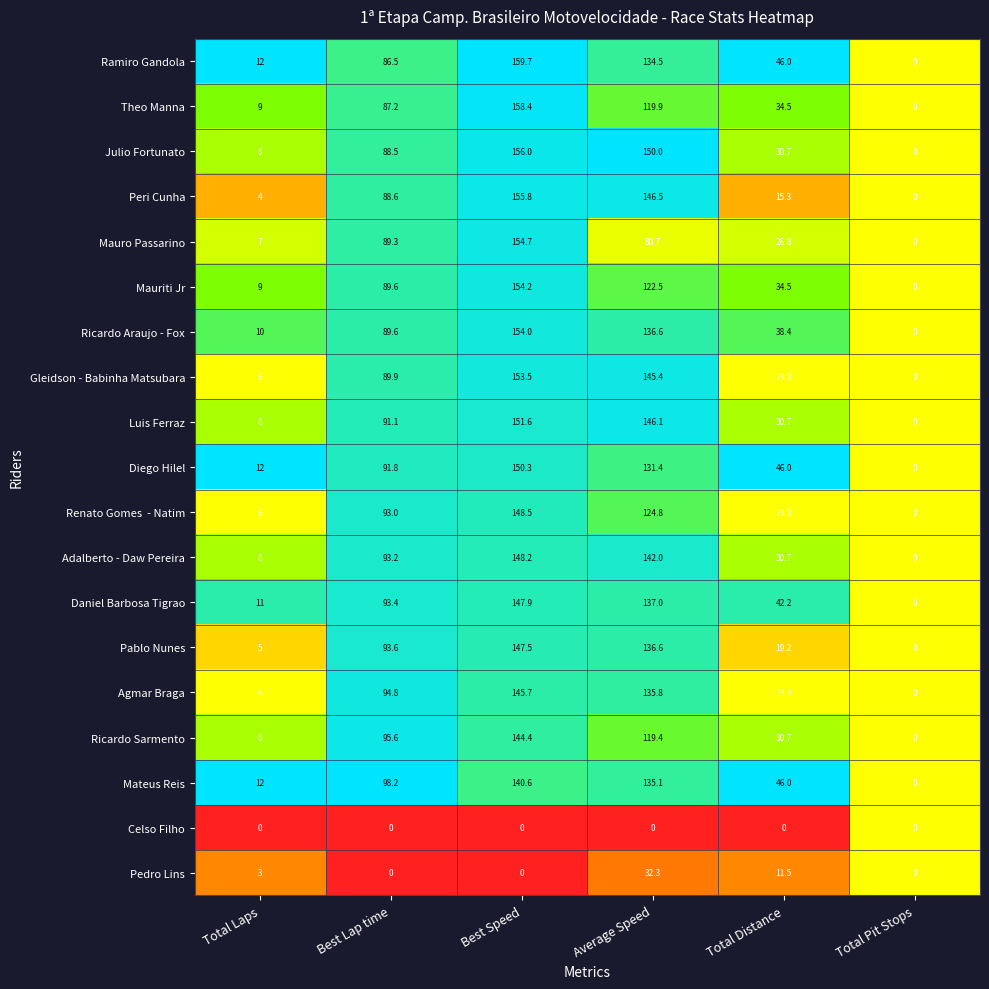

Which series has the largest range (max minus min)?

Ramiro Gandola